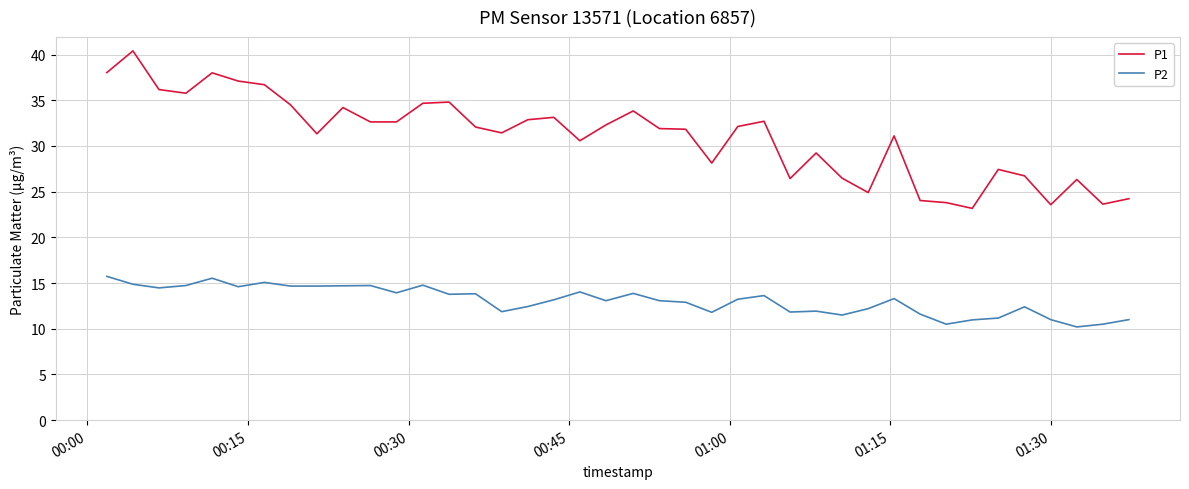

What is the average value of the P2 series?

13.1